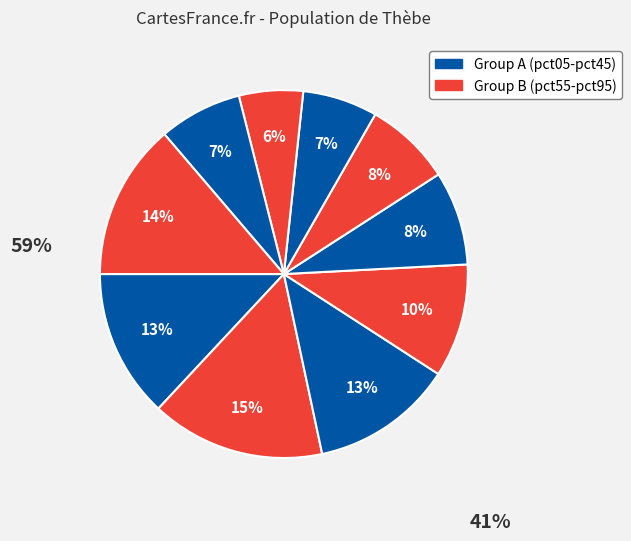

How many segments does this pie chart have?

10